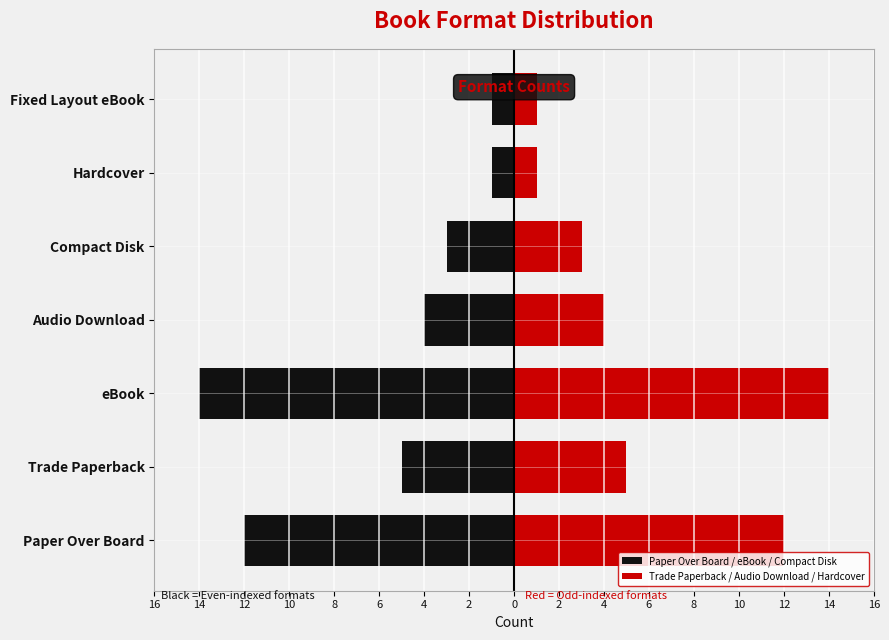

What is the maximum value shown in the chart?

14